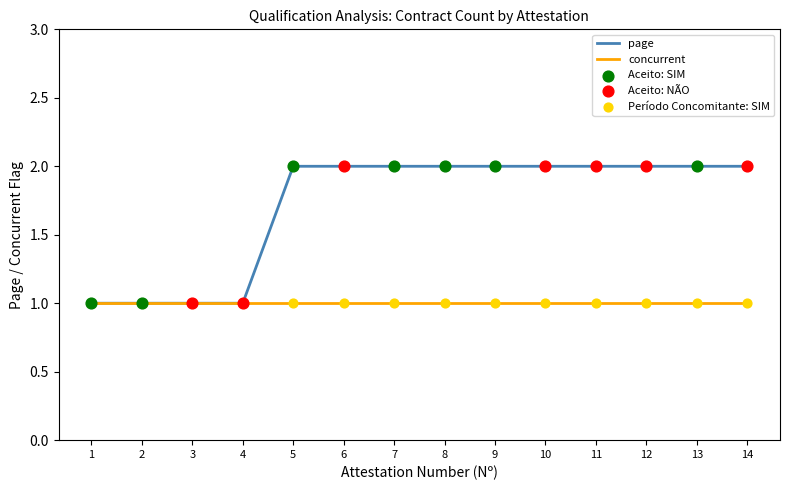

What is the total value across all series at 5?

3